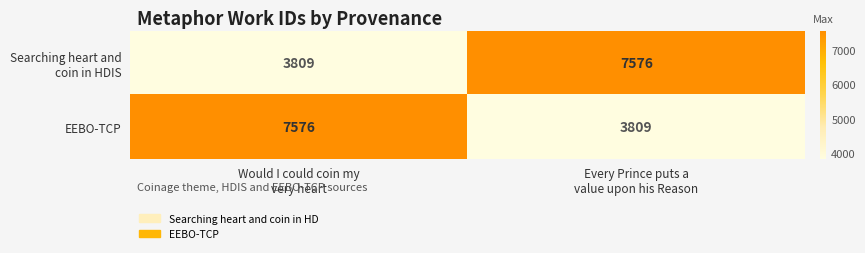

What is the minimum value for EEBO-TCP?

3809